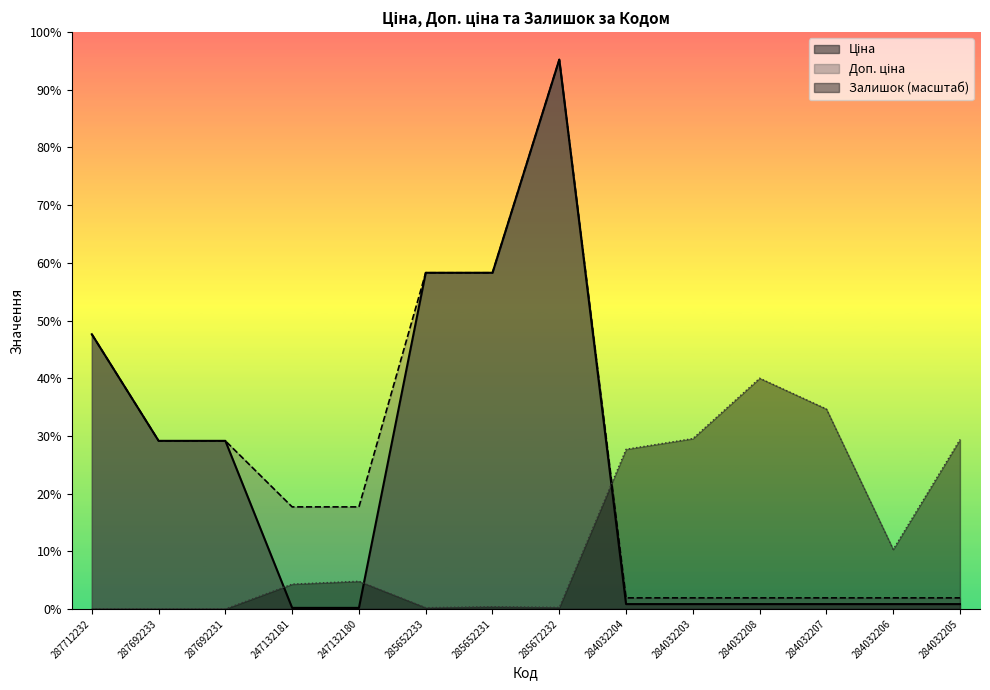

Where is the first local maximum for Доп. ціна?

285672232